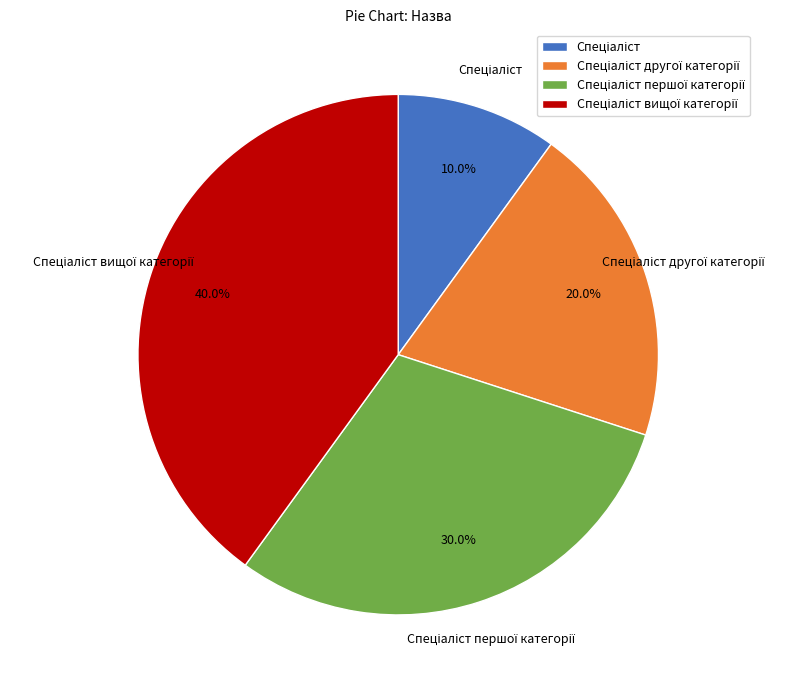

Does any single category account for the majority?

No